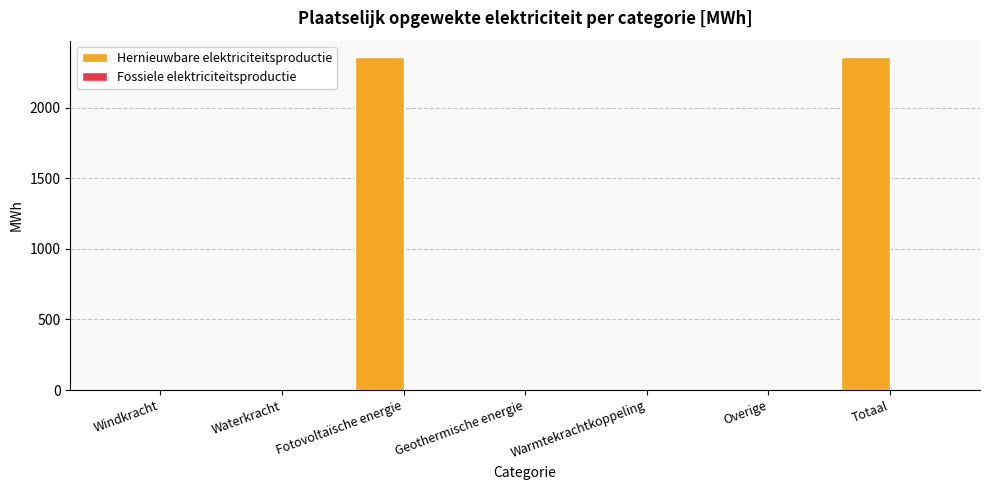

The chart shows a value of 723.0 at Warmtekrachtkoppeling. True or false?

False